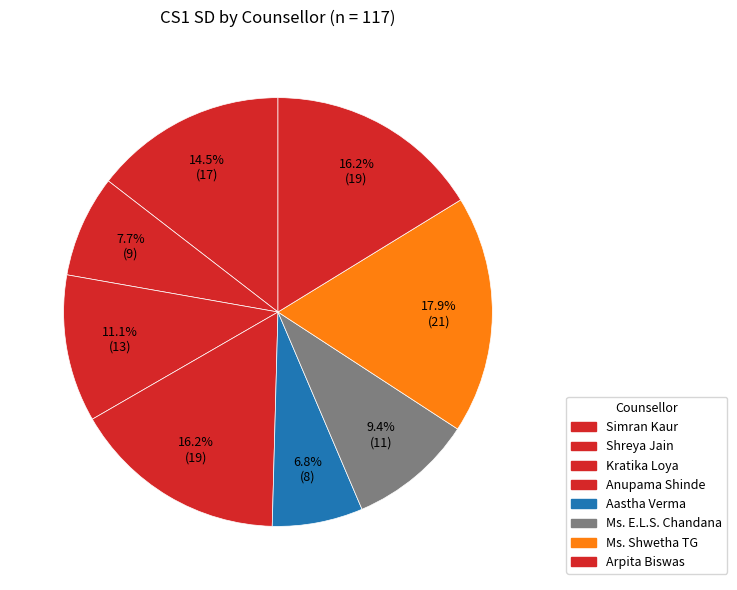

How many slices are in this pie chart?

8